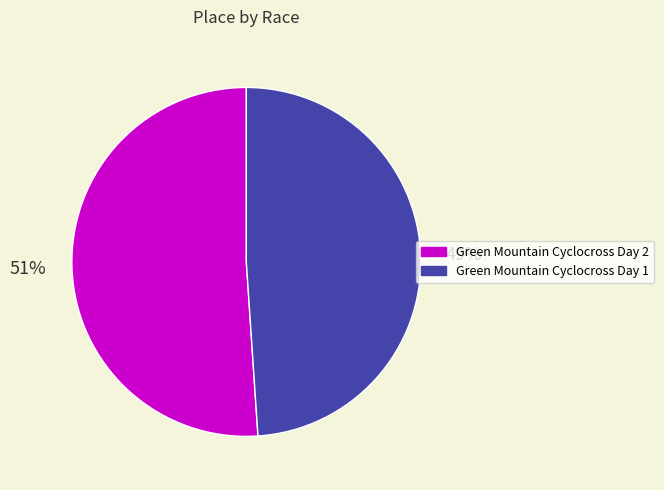

How many segments does this pie chart have?

2